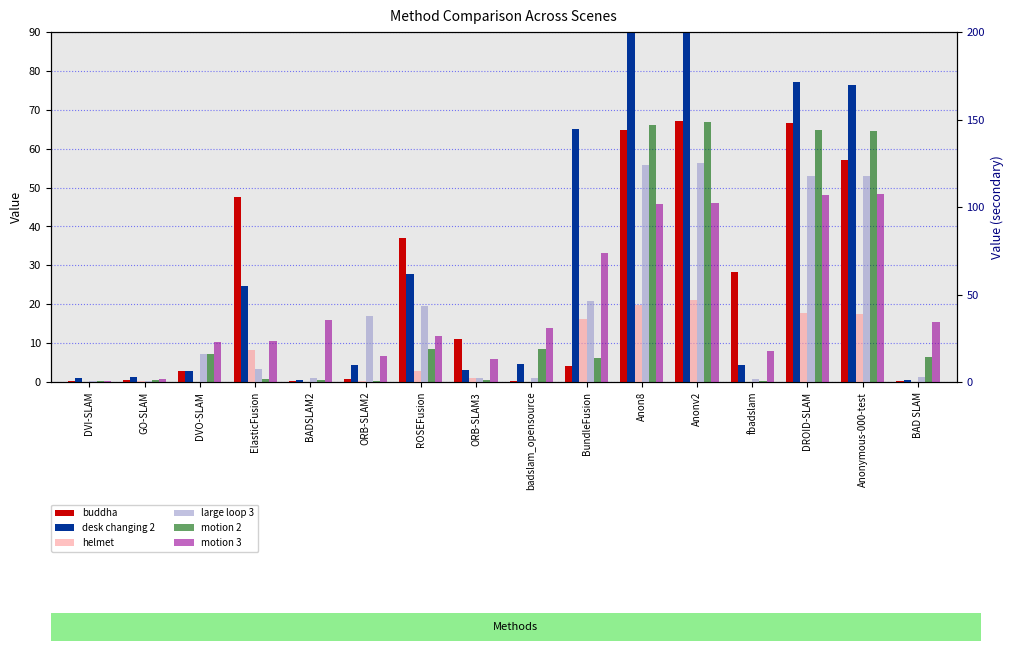

What is the value of the motion 2 bar at the 7th from the left?

18.9